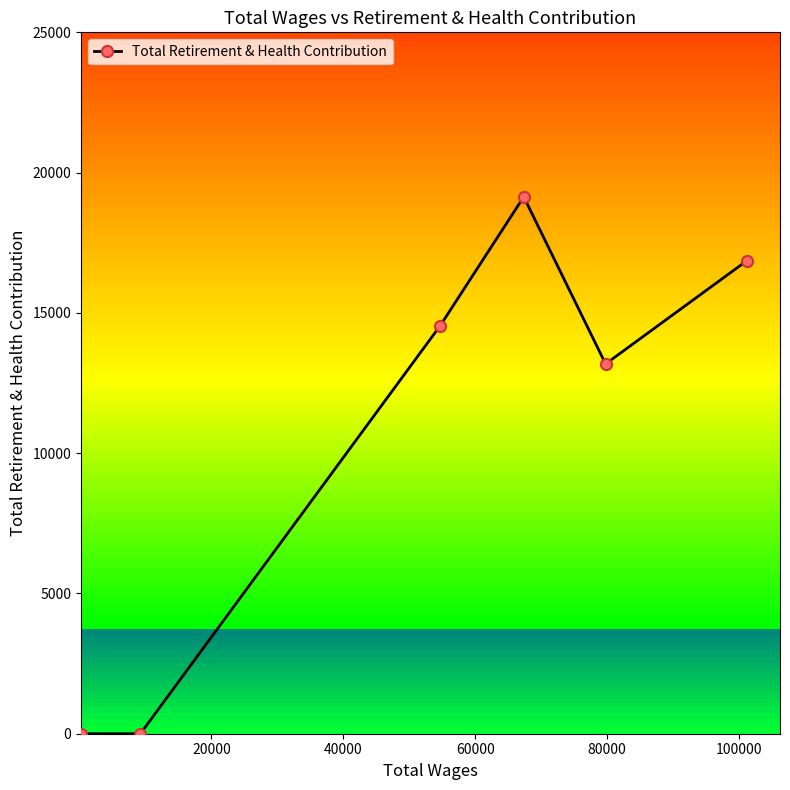

What is the average value?

10620